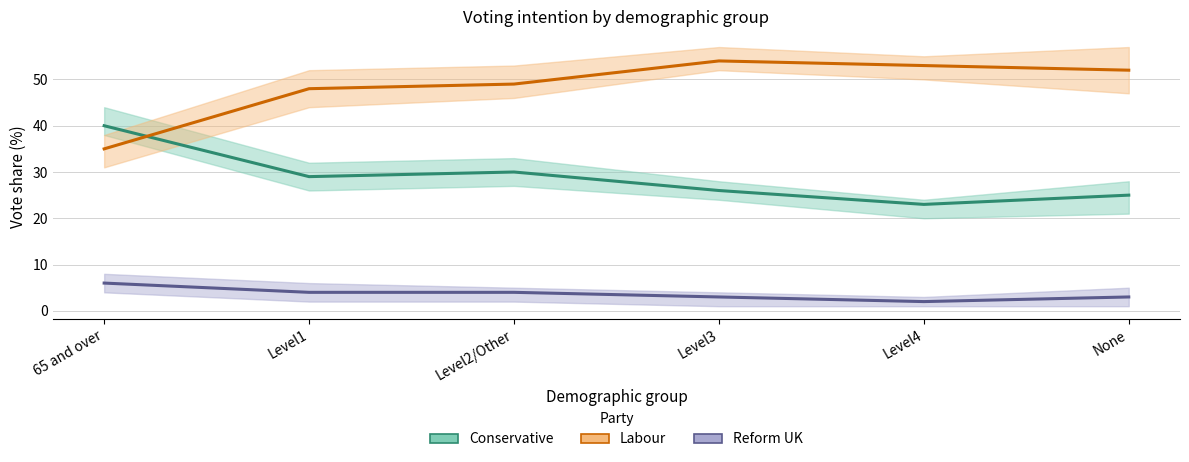

At which label does Conservative reach its minimum?

Level4